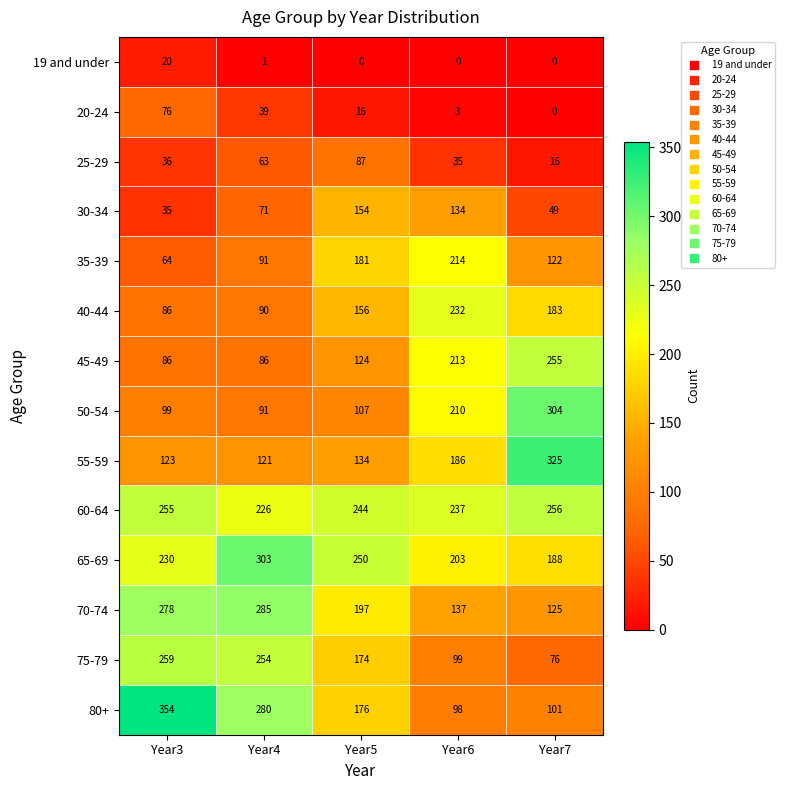

What is the total value across all series at Year6?

2001